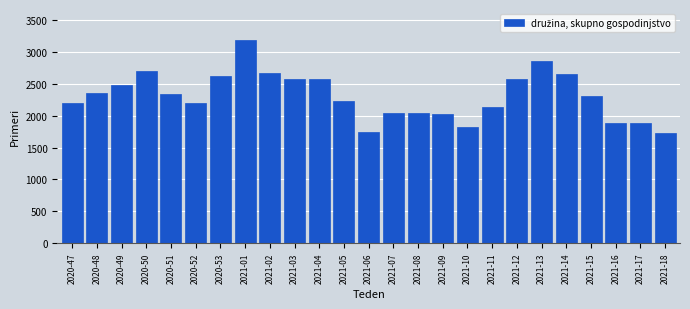

What is the difference between the maximum and minimum values?

1466